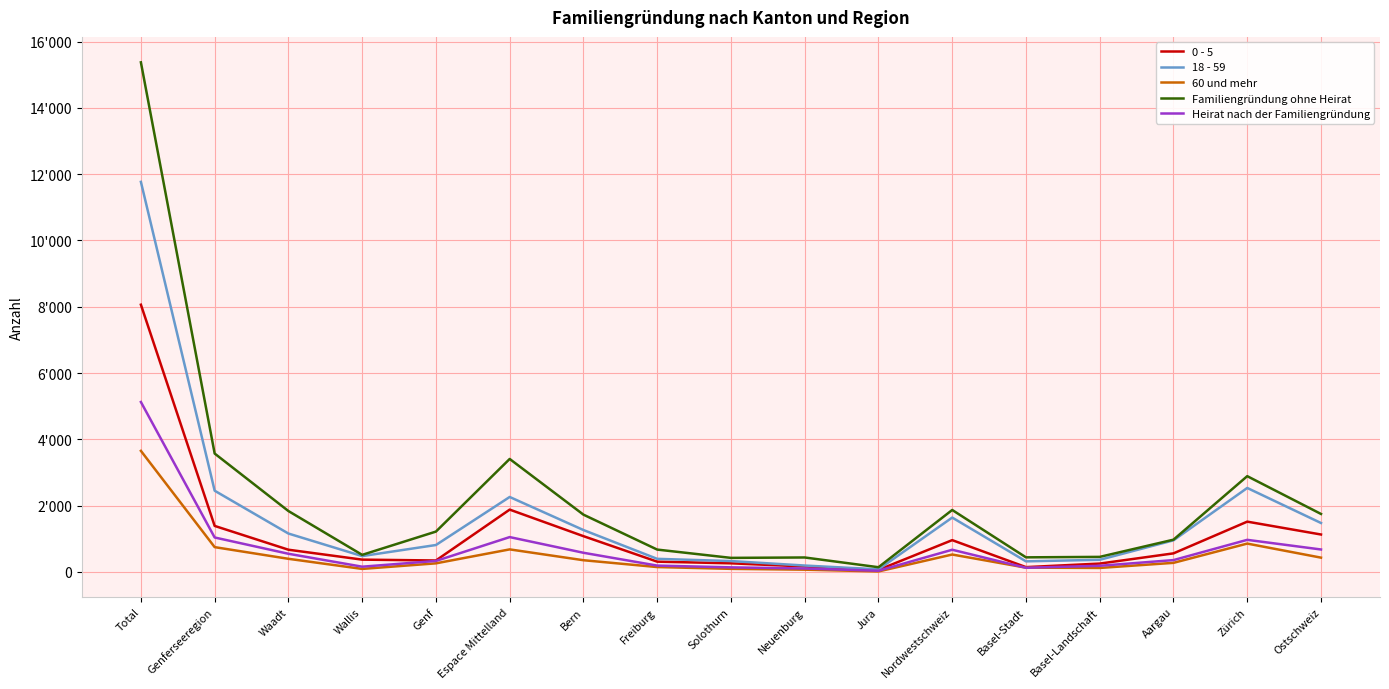

Reading left to right, transcribe all the data shown in this chart.

0 - 5: 8062	1389	671	372	346	1881	1080	311	261	166	63	960	146	253	561	1518	1130
18 - 59: 11767	2451	1159	479	813	2262	1265	396	329	194	78	1641	320	367	954	2534	1477
60 und mehr: 3653	749	397	92	260	681	354	148	94	69	16	526	130	121	275	856	432
Familiengründung ohne Heirat: 15373	3572	1838	516	1218	3409	1729	675	425	437	143	1870	441	455	974	2890	1750
Heirat nach der Familiengründung: 5127	1040	549	159	332	1052	579	192	139	105	37	670	126	186	358	969	678